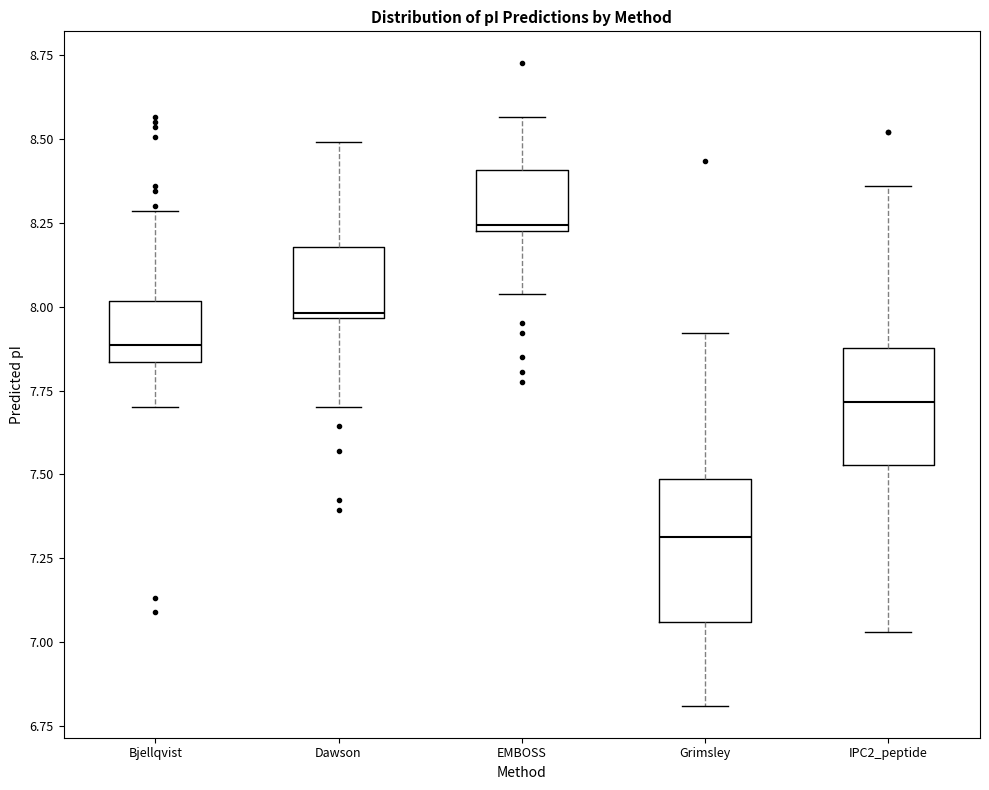

Reading left to right, read every box against the y-axis: the position of its median line, the range the box covers, and the ends of its whiskers. The values are not printed on the chart, so give them approximately, as read against the axis.

Bjellqvist: median 7.90, box 7.85 to 8.00, whiskers 7.70 to 8.30
Dawson: median 8.00, box 7.95 to 8.20, whiskers 7.70 to 8.50
EMBOSS: median 8.25 (just above the box's lower edge), box 8.25 to 8.40, whiskers 8.05 to 8.55
Grimsley: median 7.30, box 7.05 to 7.50, whiskers 6.80 to 7.90
IPC2_peptide: median 7.70, box 7.55 to 7.90, whiskers 7.05 to 8.35